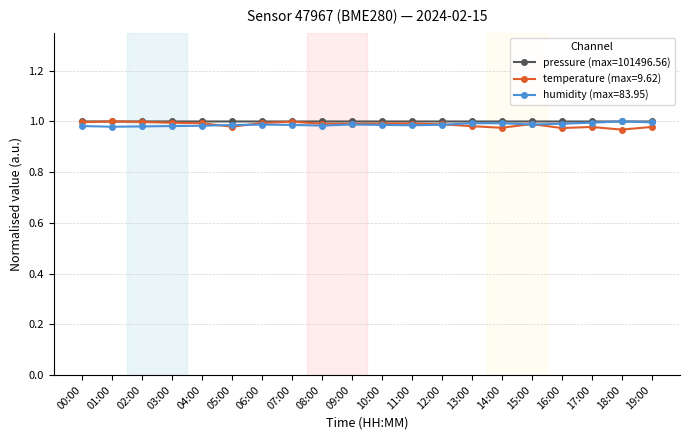

What is the label of the 2nd point from the right?

18:00